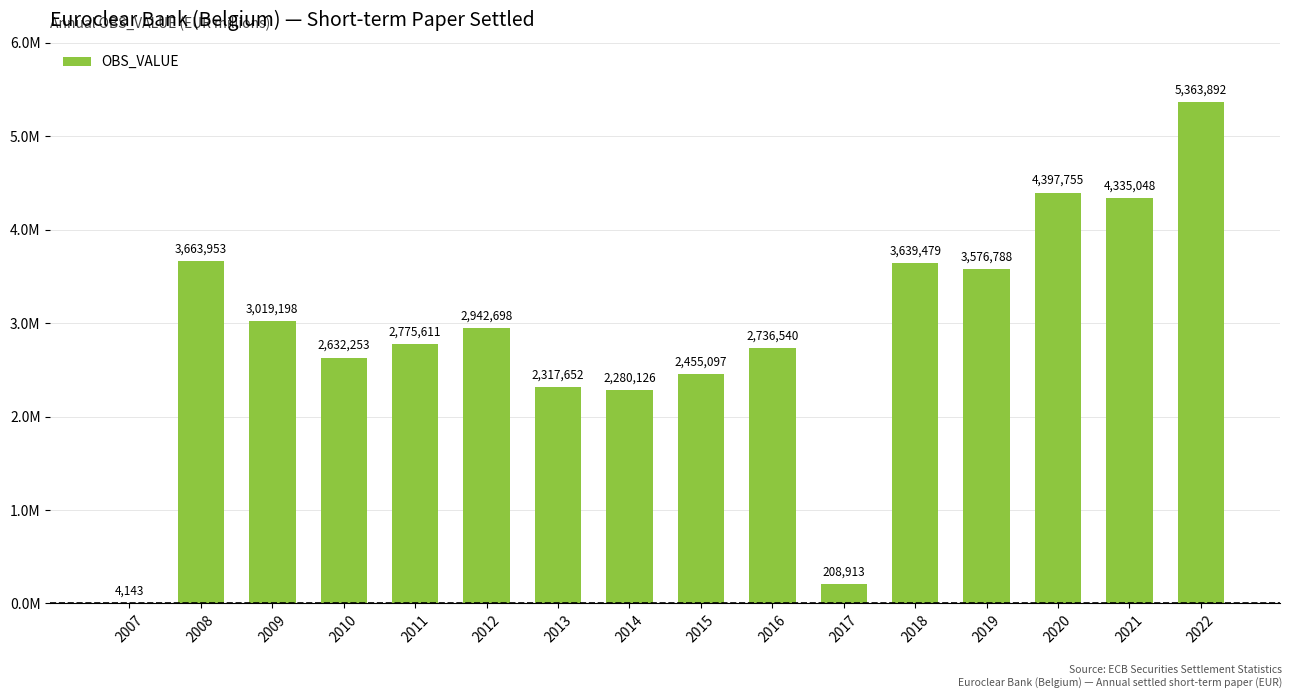

Approximately how many times larger is the value at 2013 compared to 2007?

559.4